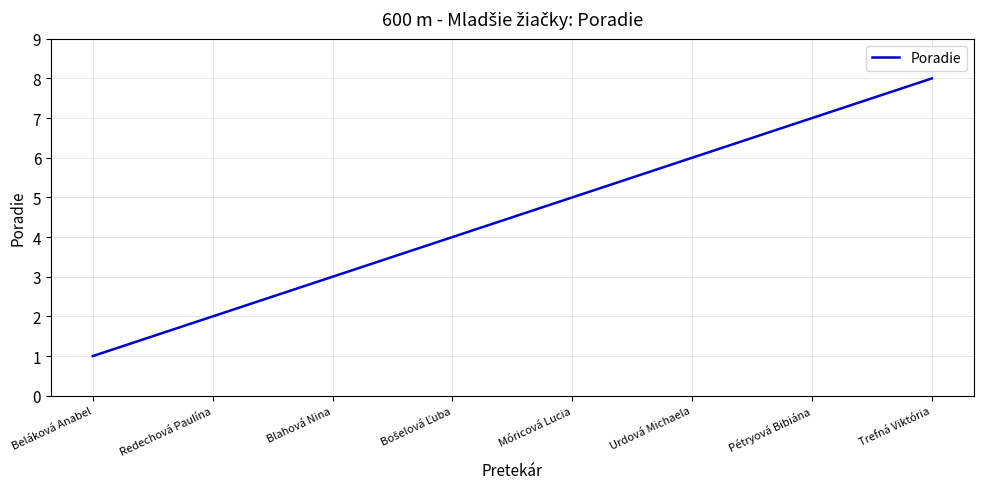

What is the approximate value at Urdová Michaela?

6